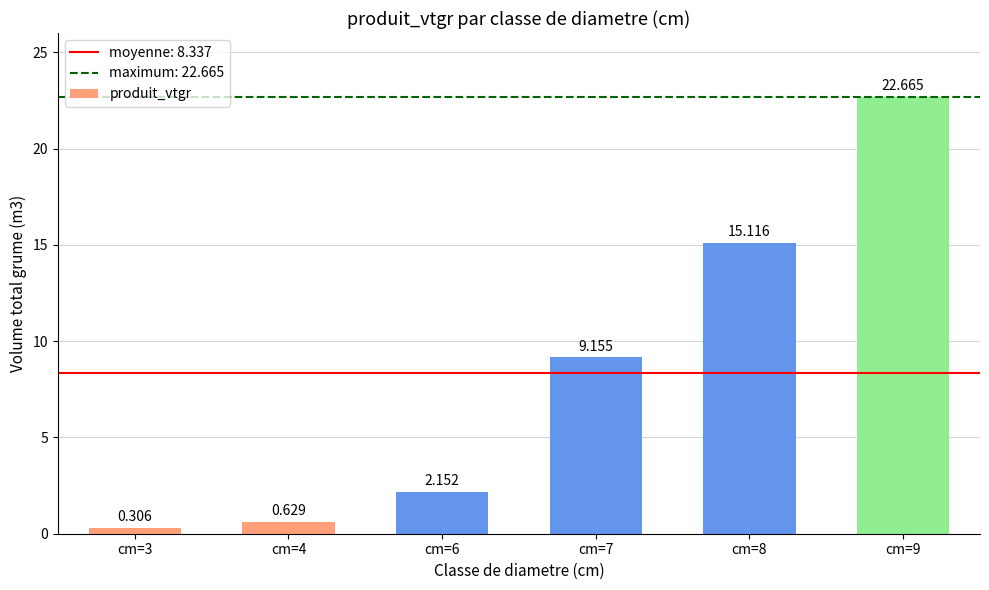

How many categories are shown in the chart?

6